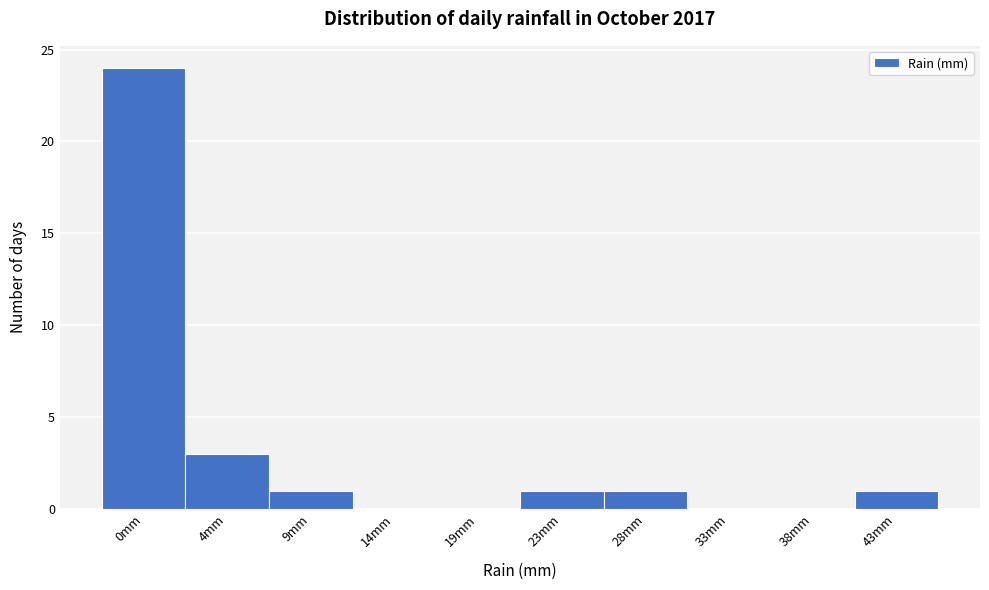

Reading right to left, list all the values displayed in this chart.

43mm=1	38mm=0	33mm=0	28mm=1	23mm=1	19mm=0	14mm=0	9mm=1	4mm=3	0mm=24